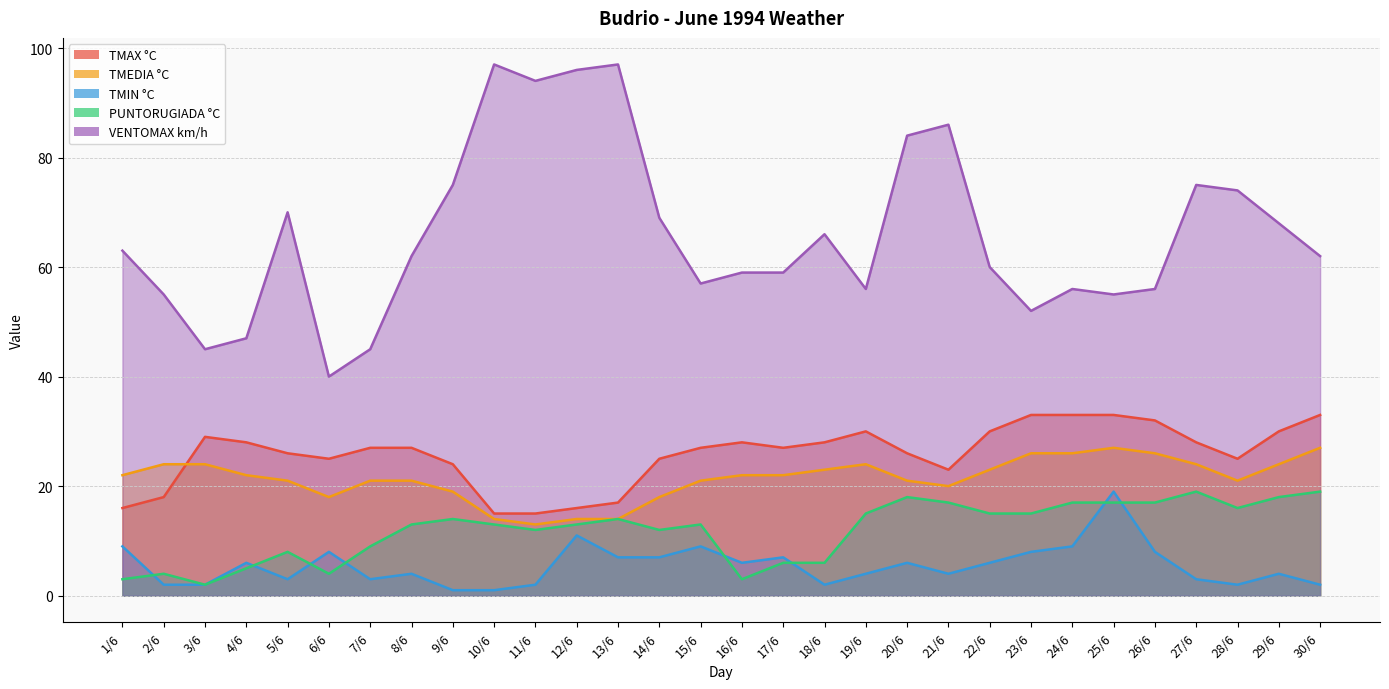

What is the label of the 14th point from the left?

14/6